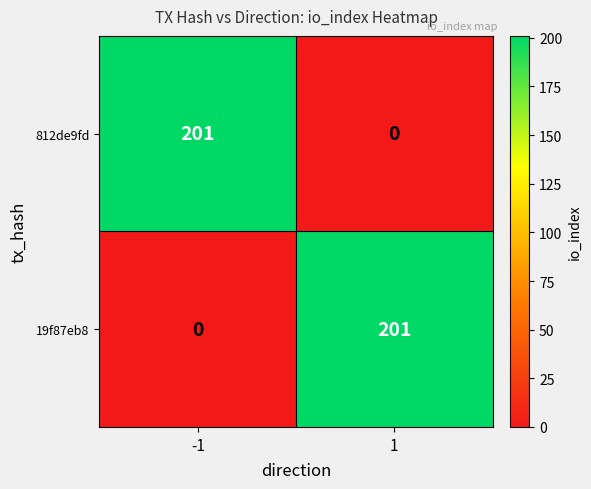

What is the spread (max minus min) of values at 1?

201